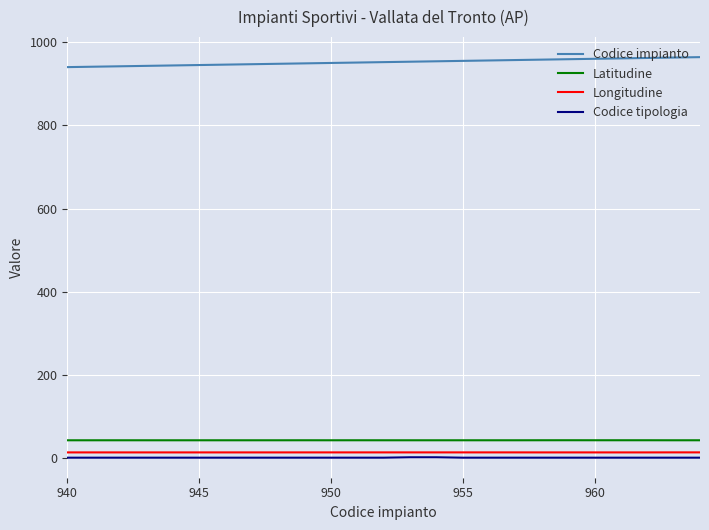

True or false: Longitudine has more than 2 points higher than both neighbors.

True